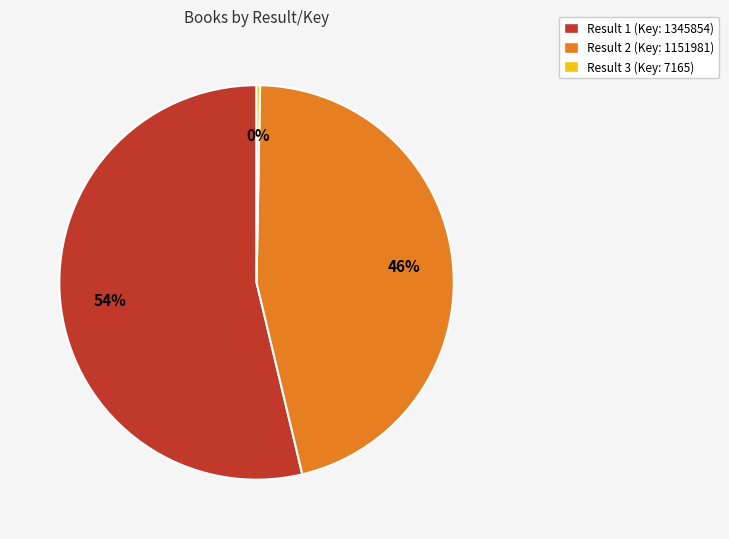

Is it true that Result 1 is 40% of the pie?

False